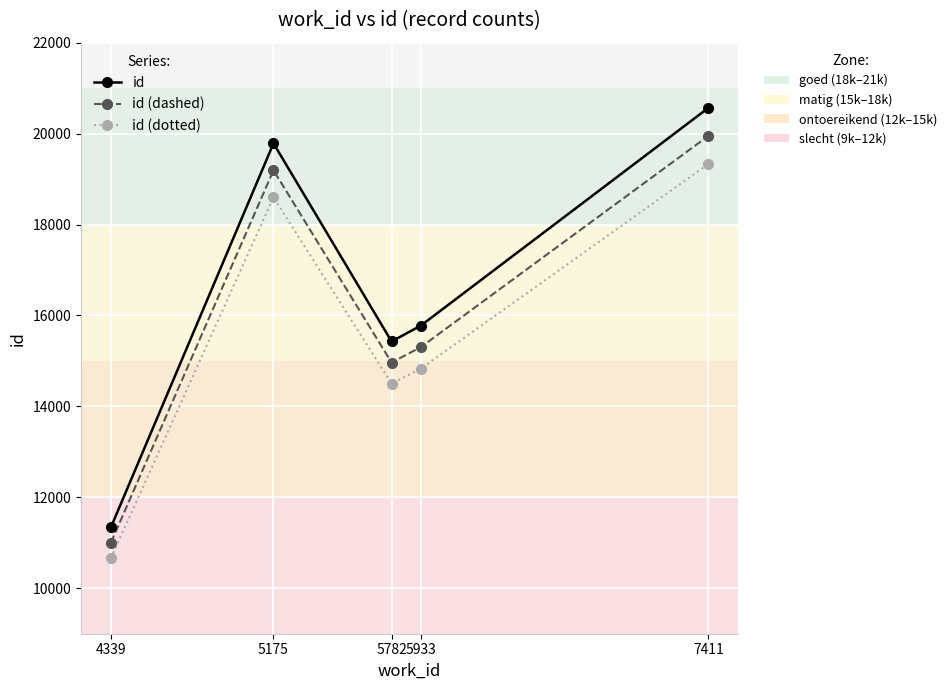

What is the spread (max minus min) of values at 4339?

680.5